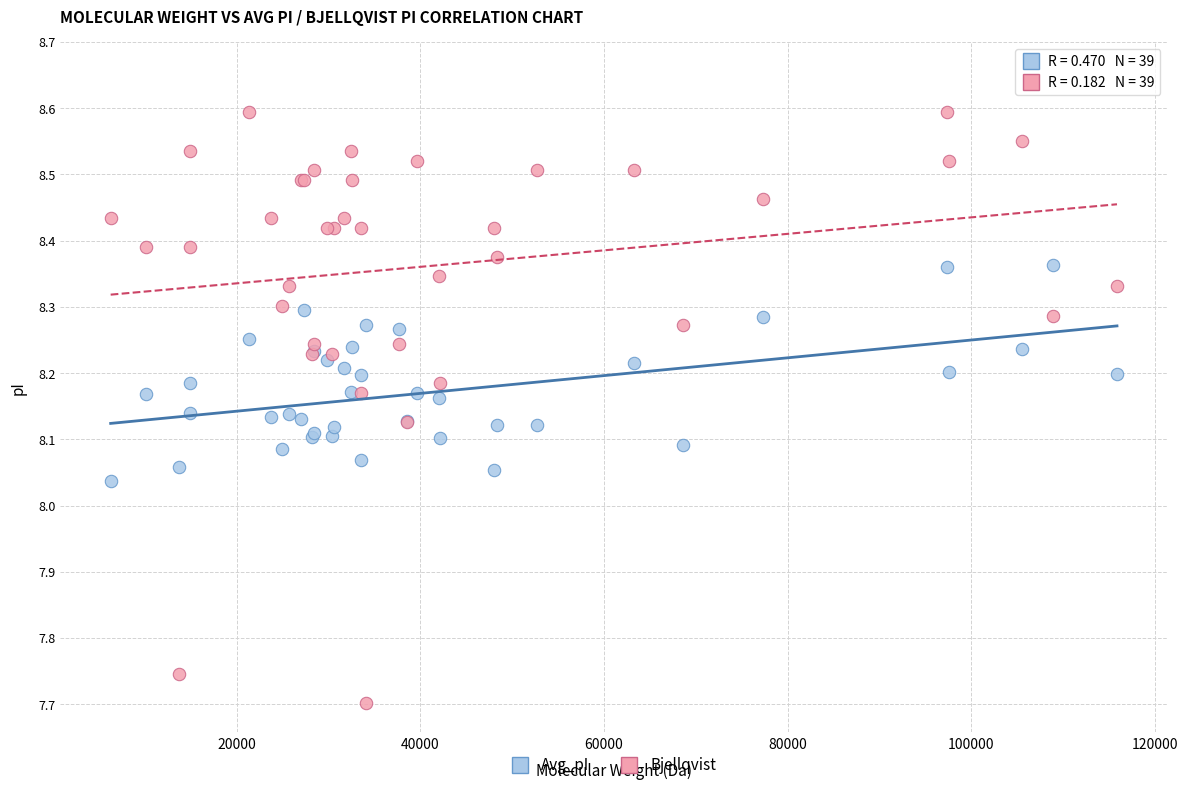

Which series reaches the minimum Y coordinate?

Bjellqvist